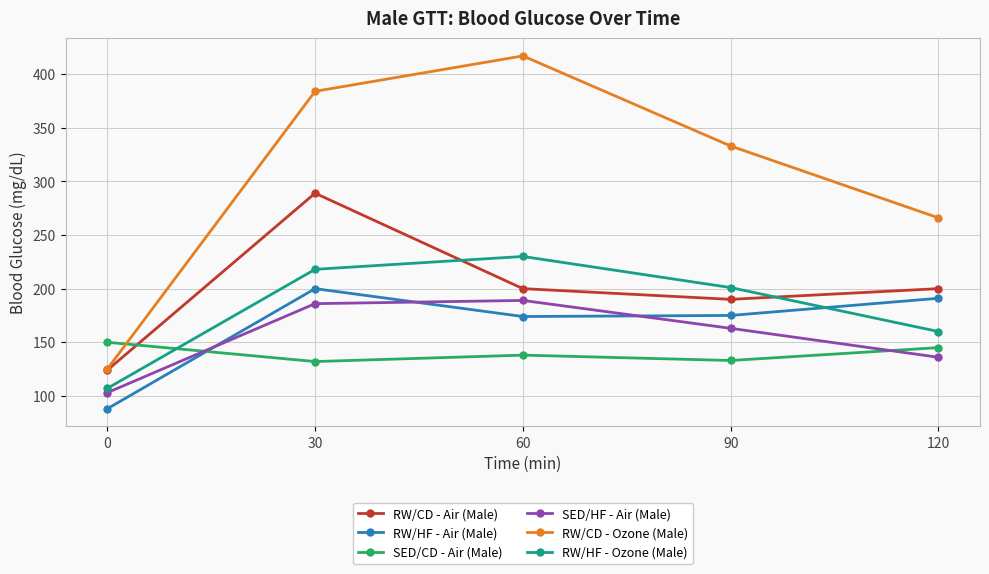

Is this an area chart (filled region under the line)?

No